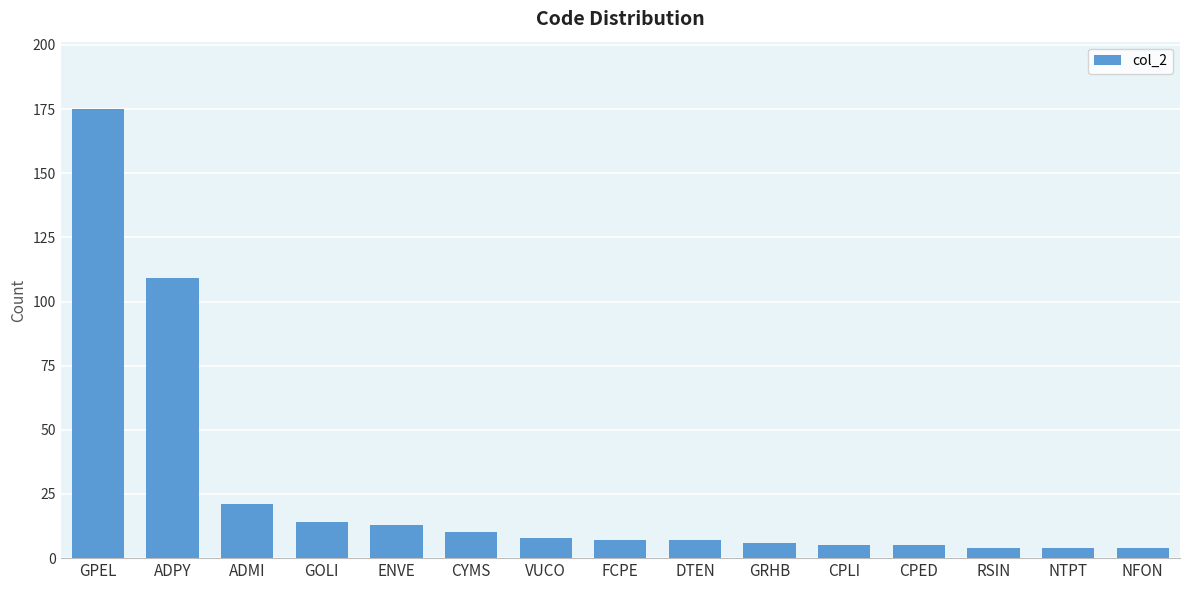

Which has a higher value, VUCO or GOLI?

GOLI